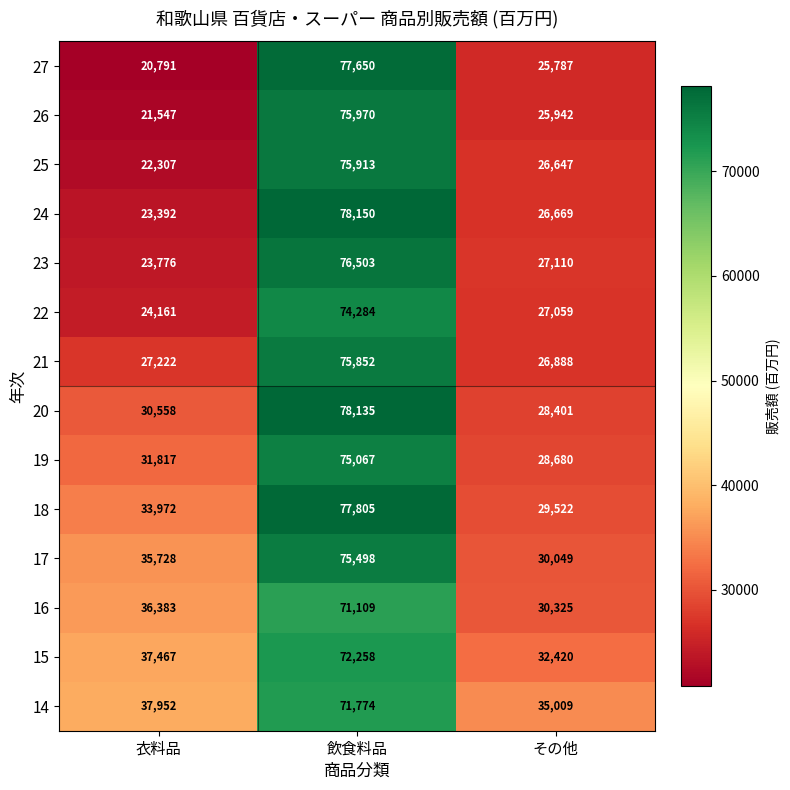

What is the difference between the 19 values at 飲食料品 and その他?

46387